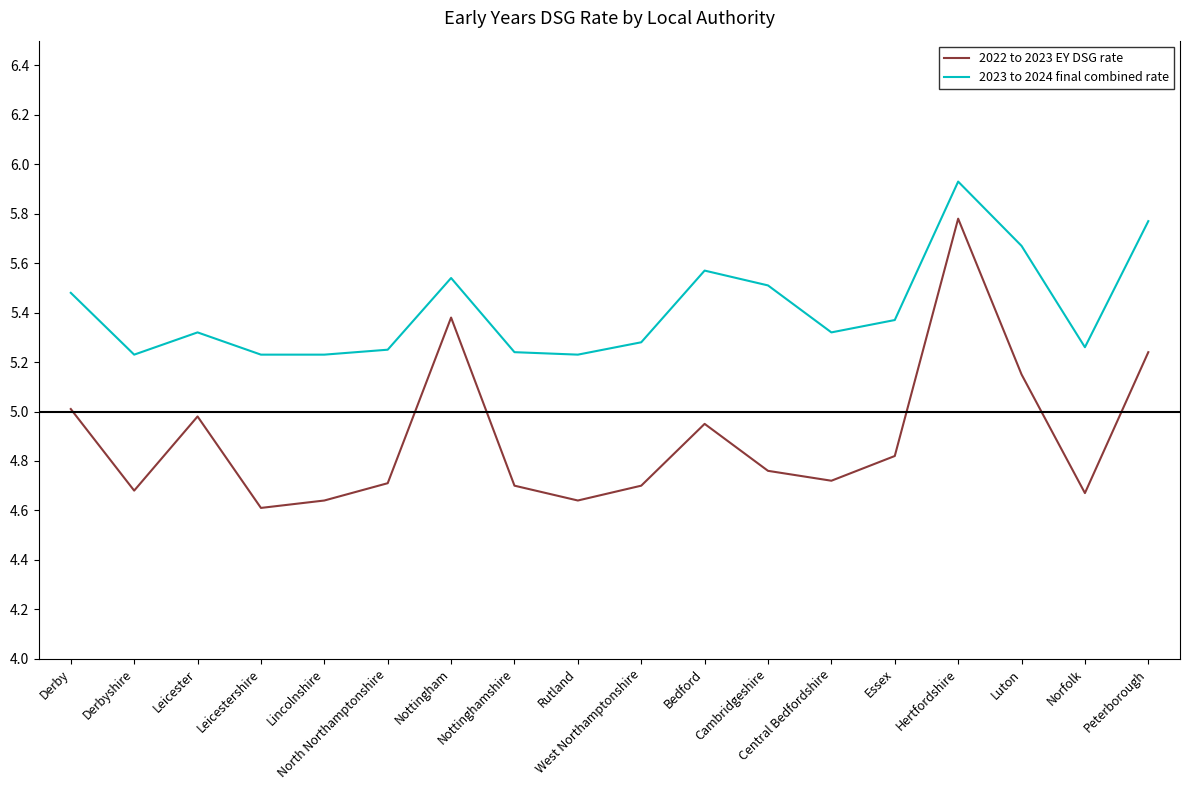

Rank the series at Leicestershire from lowest to highest value.

2022 to 2023 EY DSG rate, 2023 to 2024 final combined rate